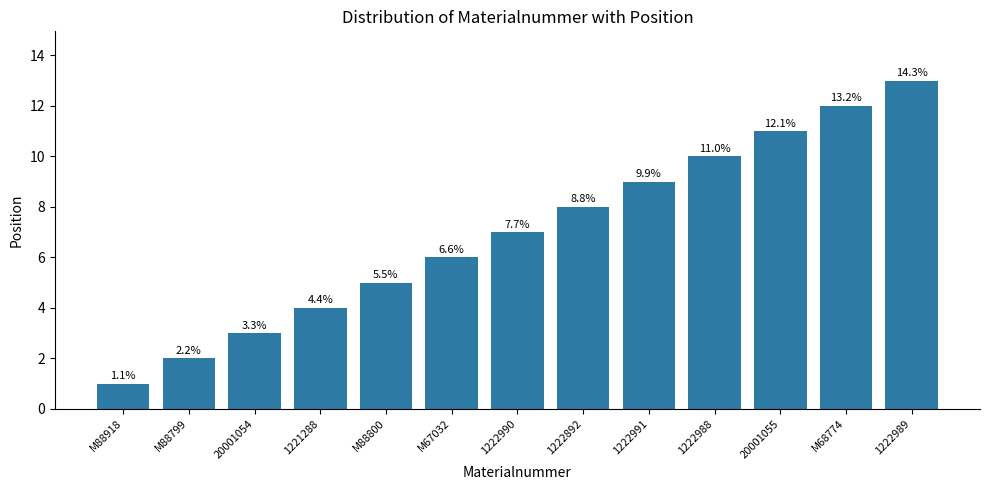

What is the value of the 8th bar from the left?

8